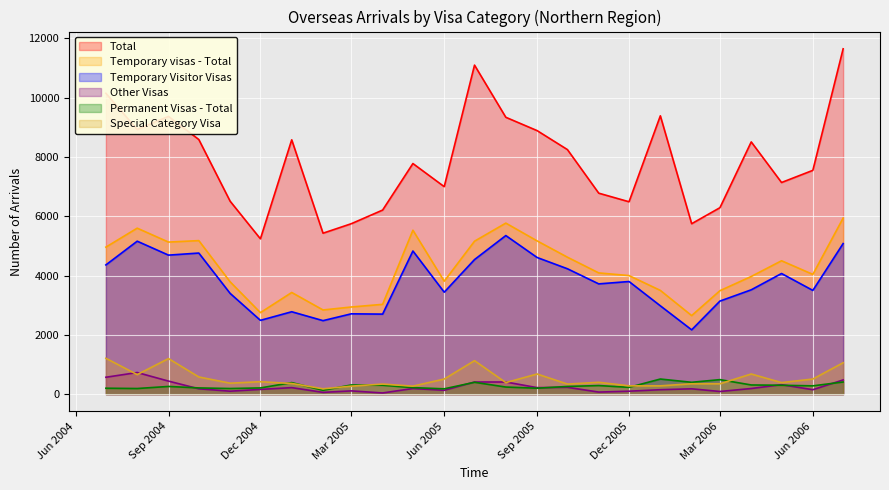

What is the average value of the Total series?

7867